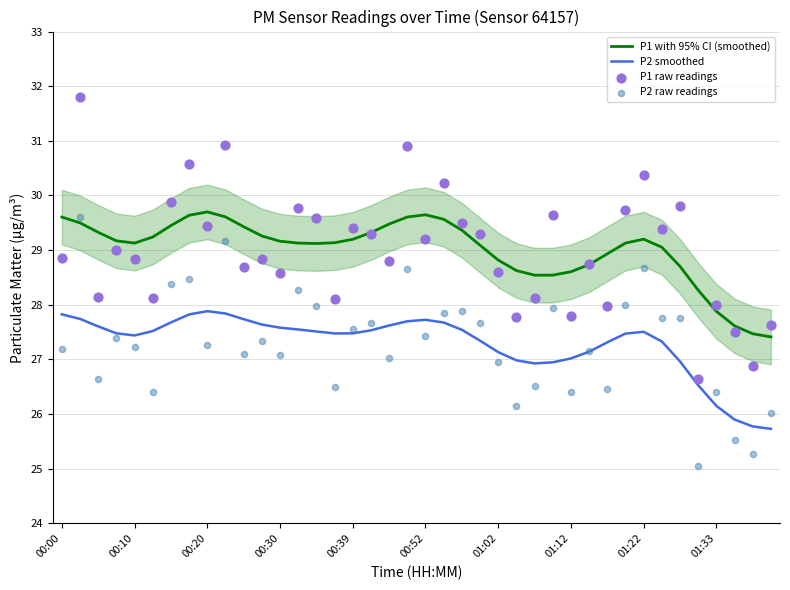

What are all the series names shown in the legend?

P1 with 95% CI (smoothed), P2 smoothed, P1 raw readings, P2 raw readings